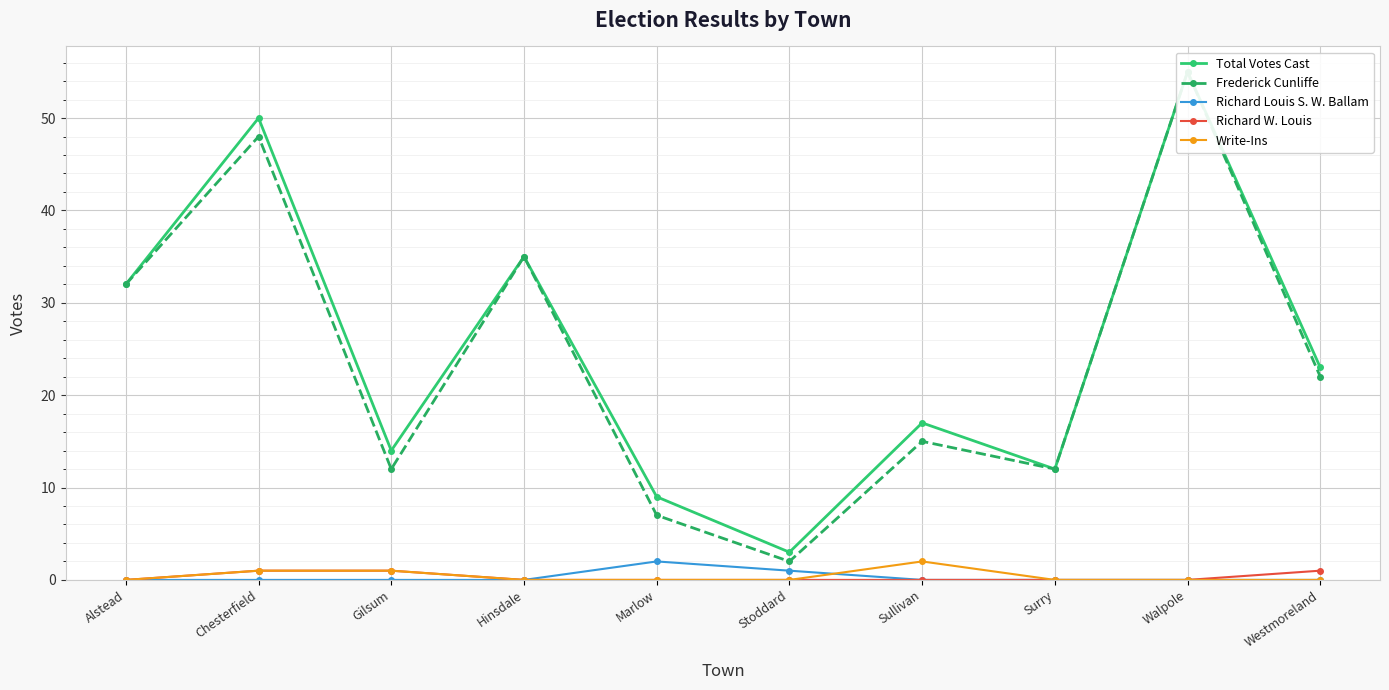

Which category has the highest value across all series?

Walpole